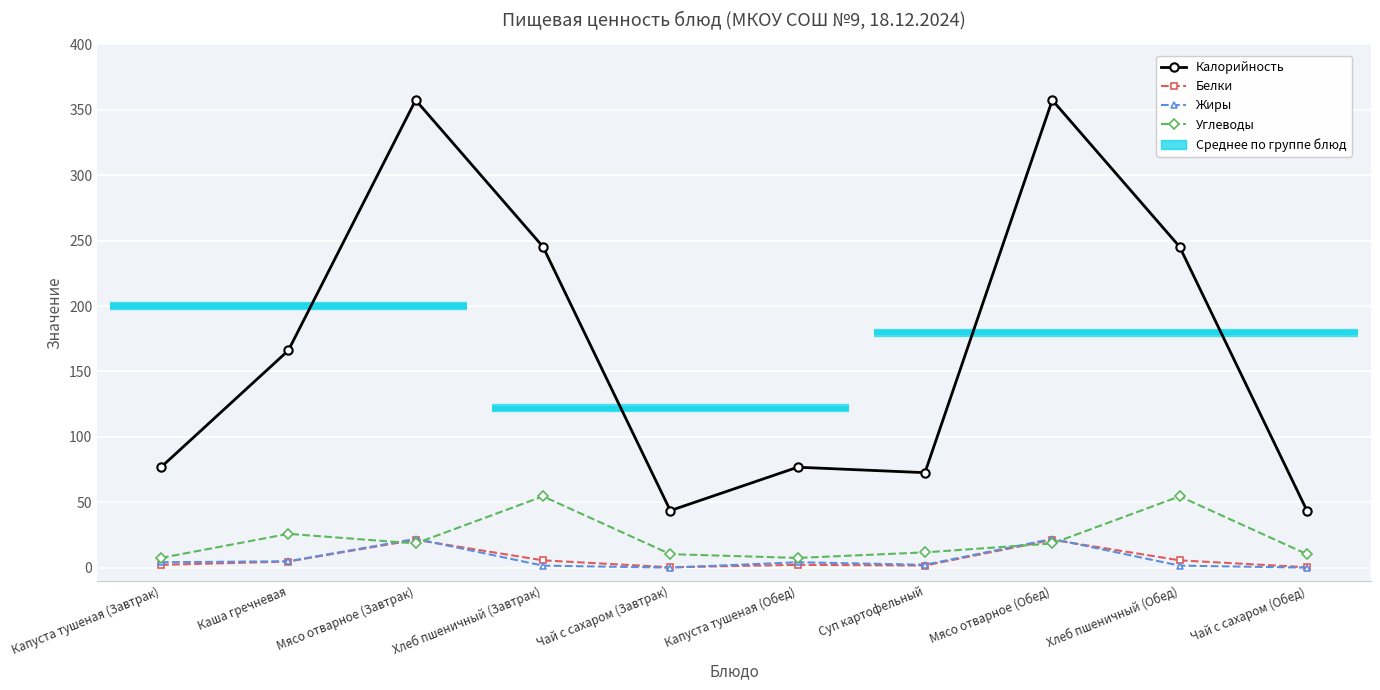

List the labels in order of Калорийность value, smallest first.

Чай с сахаром (Завтрак), Чай с сахаром (Обед), Суп картофельный, Капуста тушеная (Завтрак), Капуста тушеная (Обед), Каша гречневая, Хлеб пшеничный (Завтрак), Хлеб пшеничный (Обед), Мясо отварное (Завтрак), Мясо отварное (Обед)